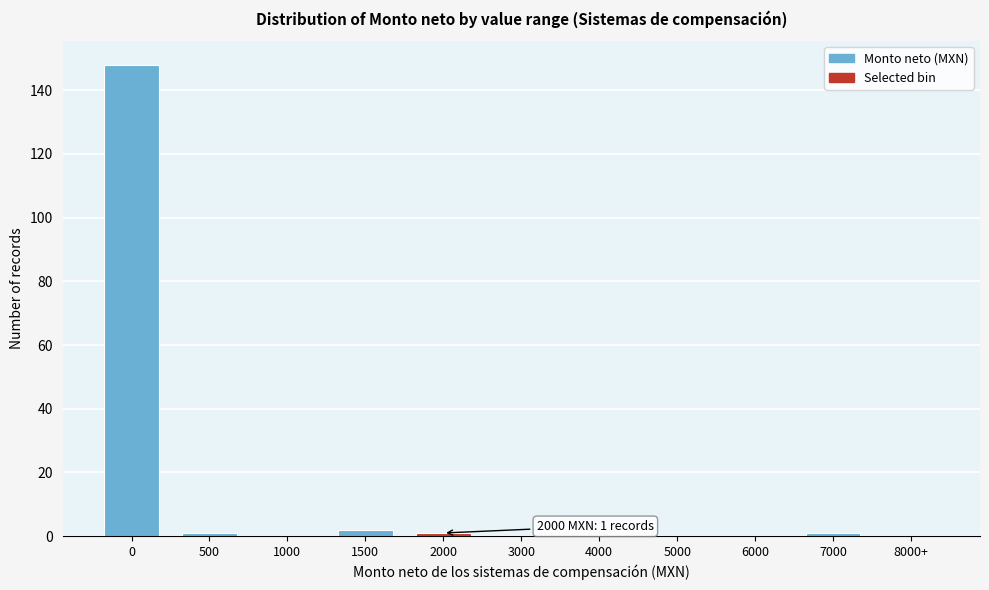

Reading left to right, transcribe all the data shown in this chart.

0=148	500=1	1000=0	1500=2	2000=1	3000=0	4000=0	5000=0	6000=0	7000=1	8000+=0